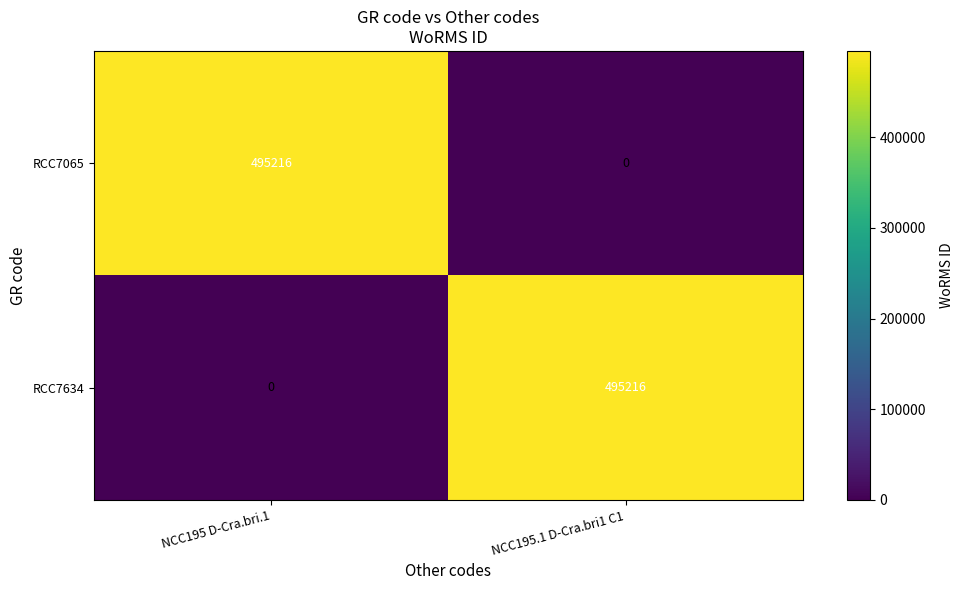

Count the number of data series in this chart.

2